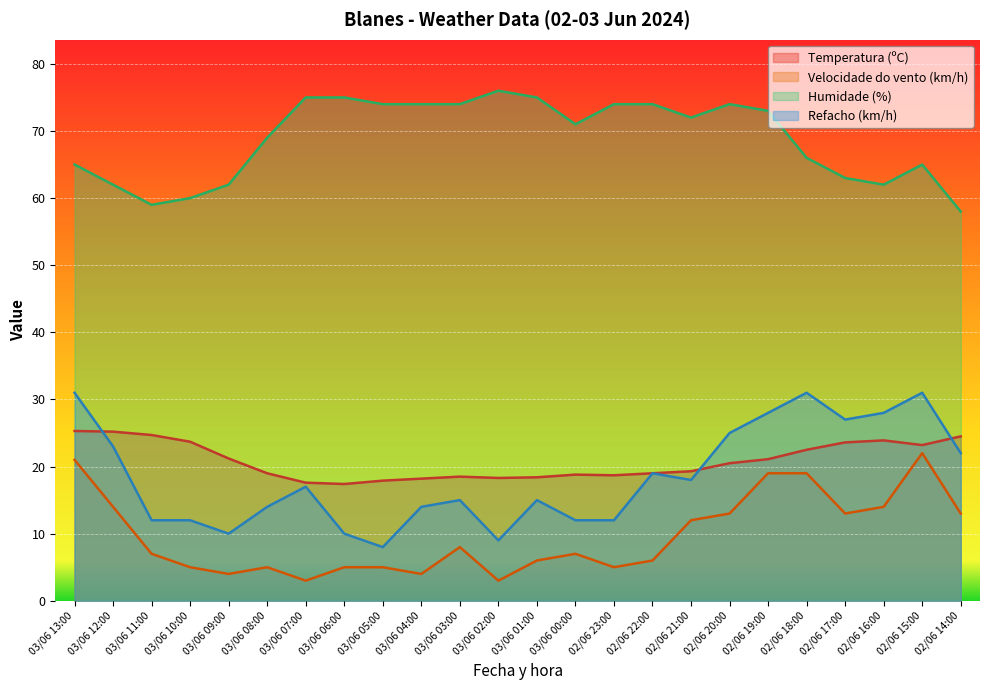

At which category does the chart reach its peak across all series?

03/06 02:00